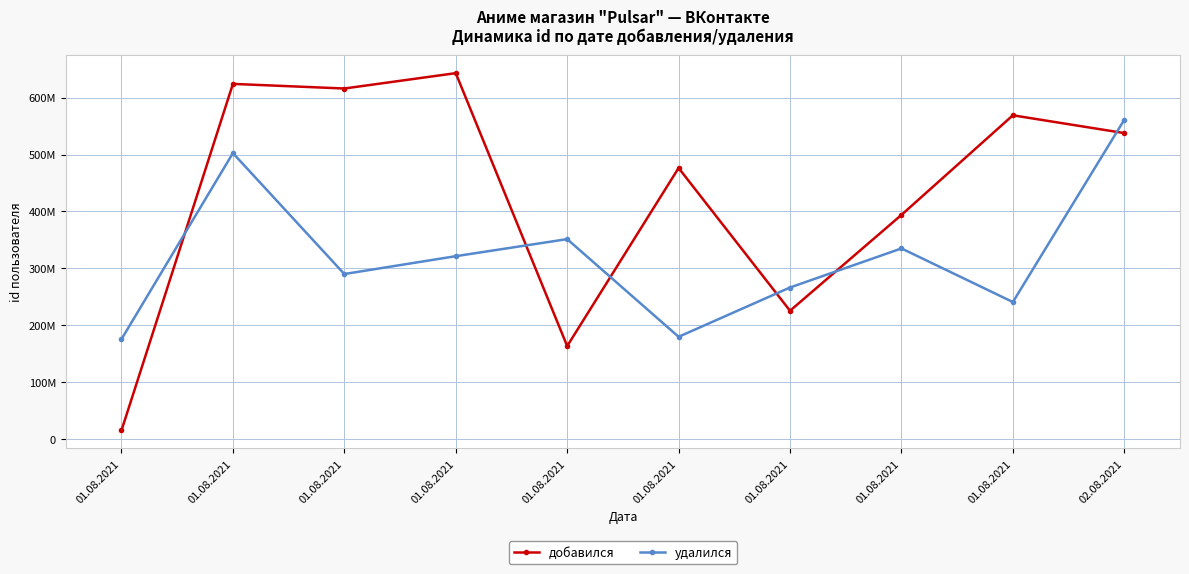

What is the label of the 4th point from the right?

01.08.2021